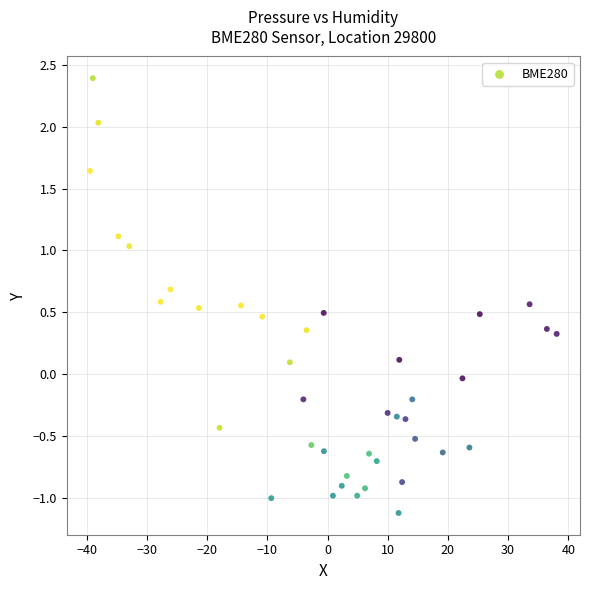

What is the range of Y values (max minus min)?

3.5